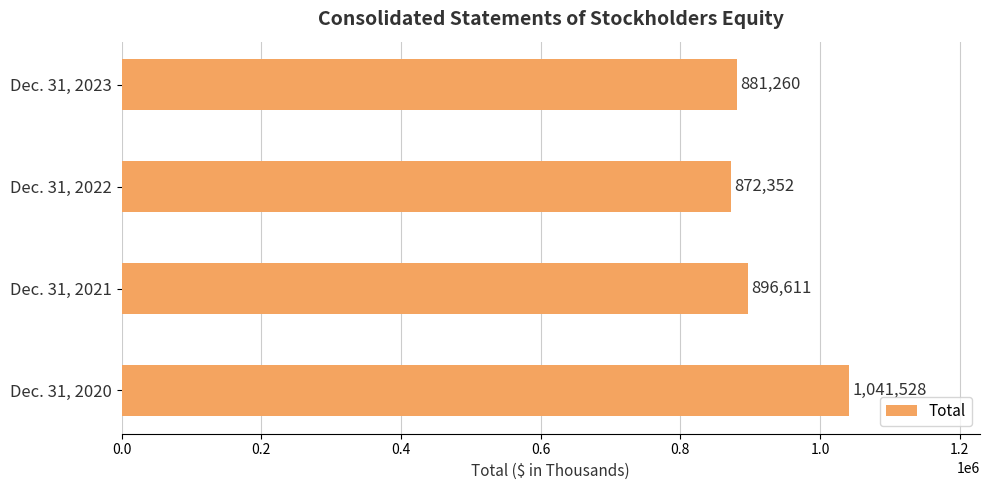

List the labels in order of value, largest first.

Dec. 31, 2020, Dec. 31, 2021, Dec. 31, 2023, Dec. 31, 2022